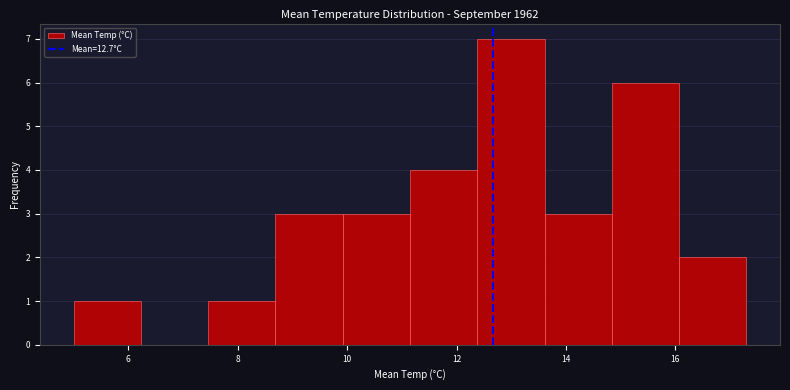

Over which range of the x-axis is the bar tallest?

12.4 to 13.6